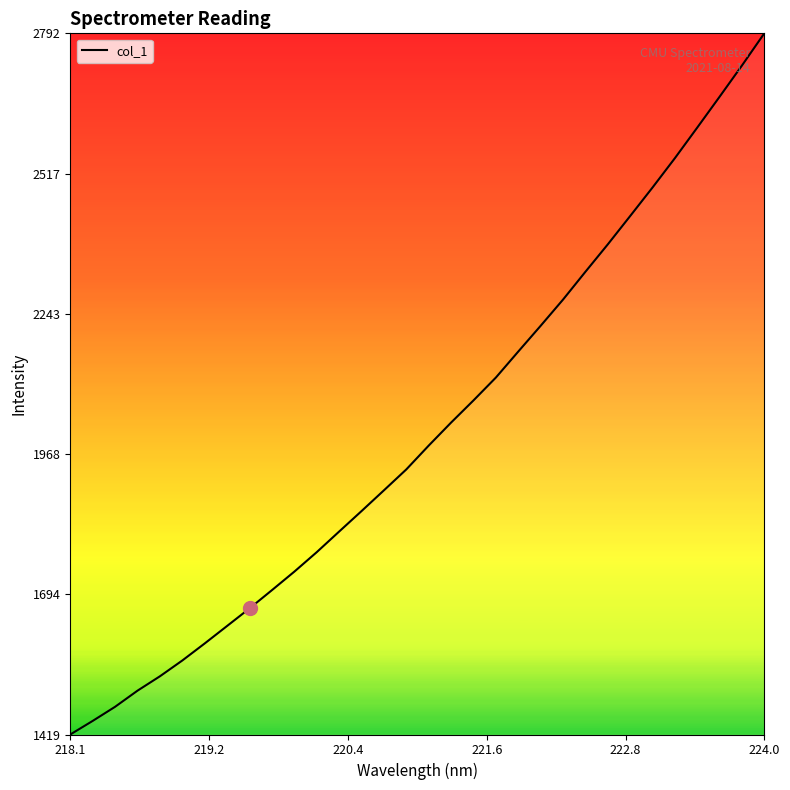

What is the greatest value displayed?

2792.6